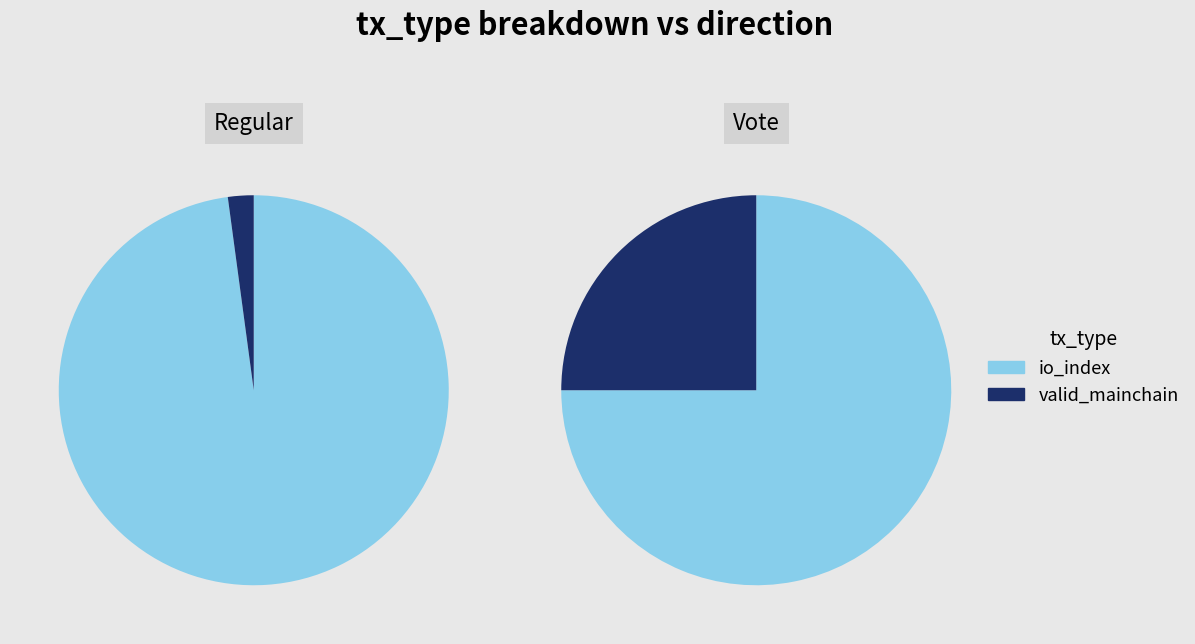

Count the number of slices in the pie.

2